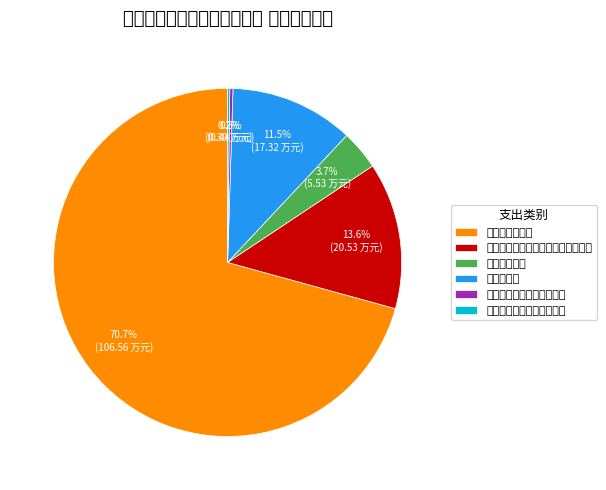

To the nearest percent, what portion does 机关事业单位基本养老保险缴费支出 represent?

14%